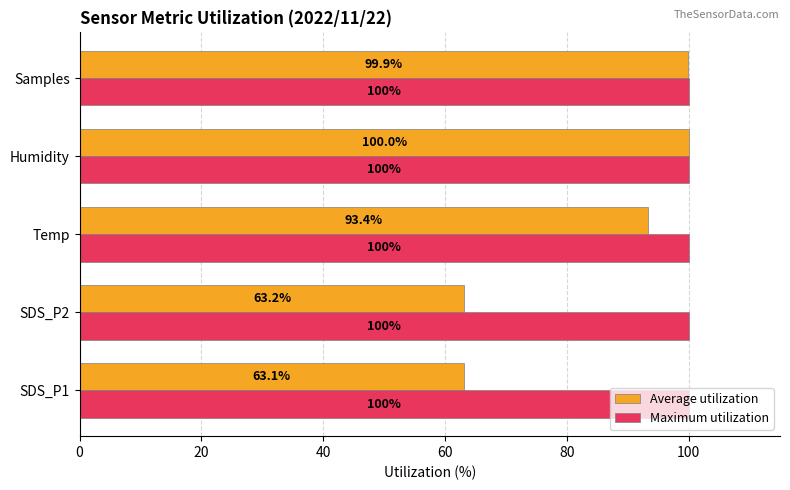

True or false: Average utilization has a value of 163.7 at Temp.

False